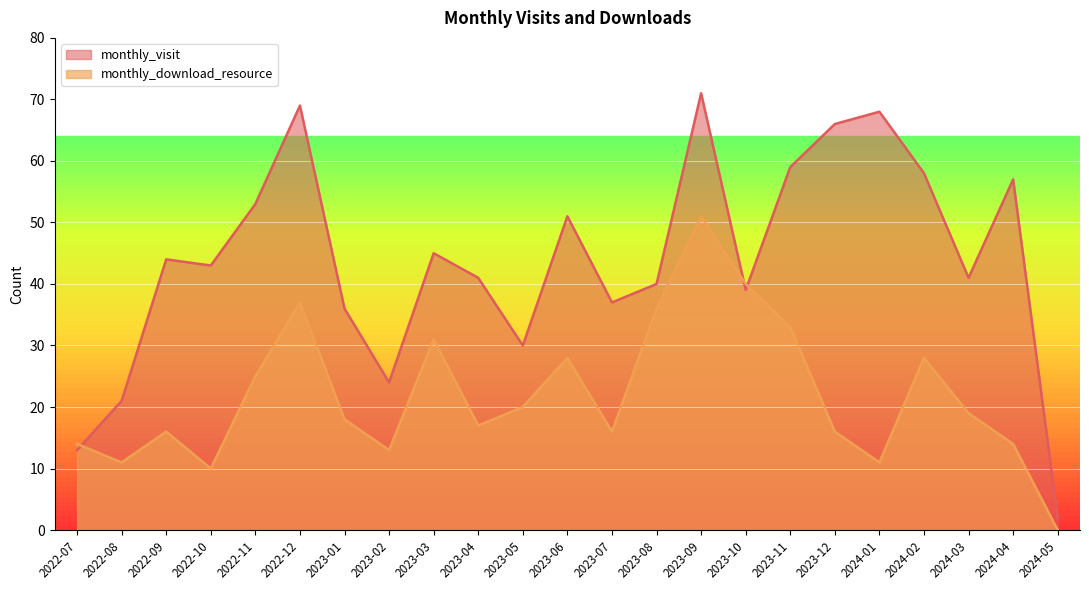

At which category does monthly_download_resource reach its first local valley?

2022-08